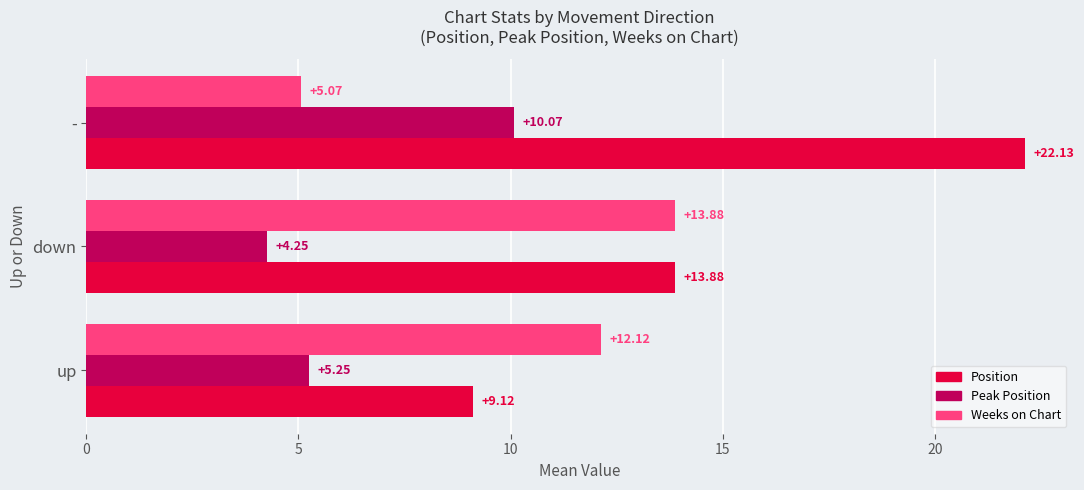

Rank the series by their average value, from highest to lowest.

Position, Weeks on Chart, Peak Position